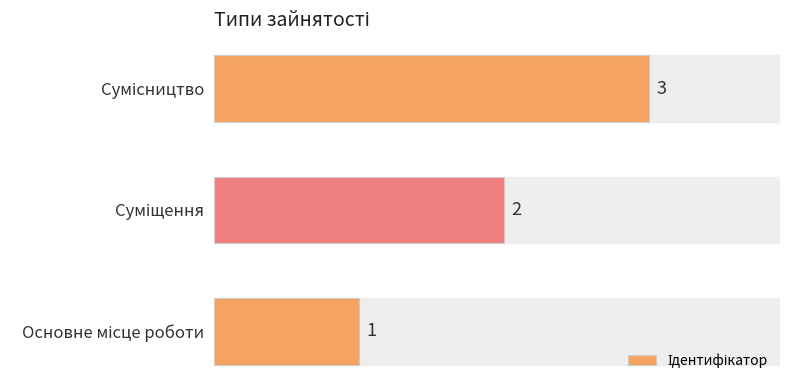

How many values are between 1 and 3?

3